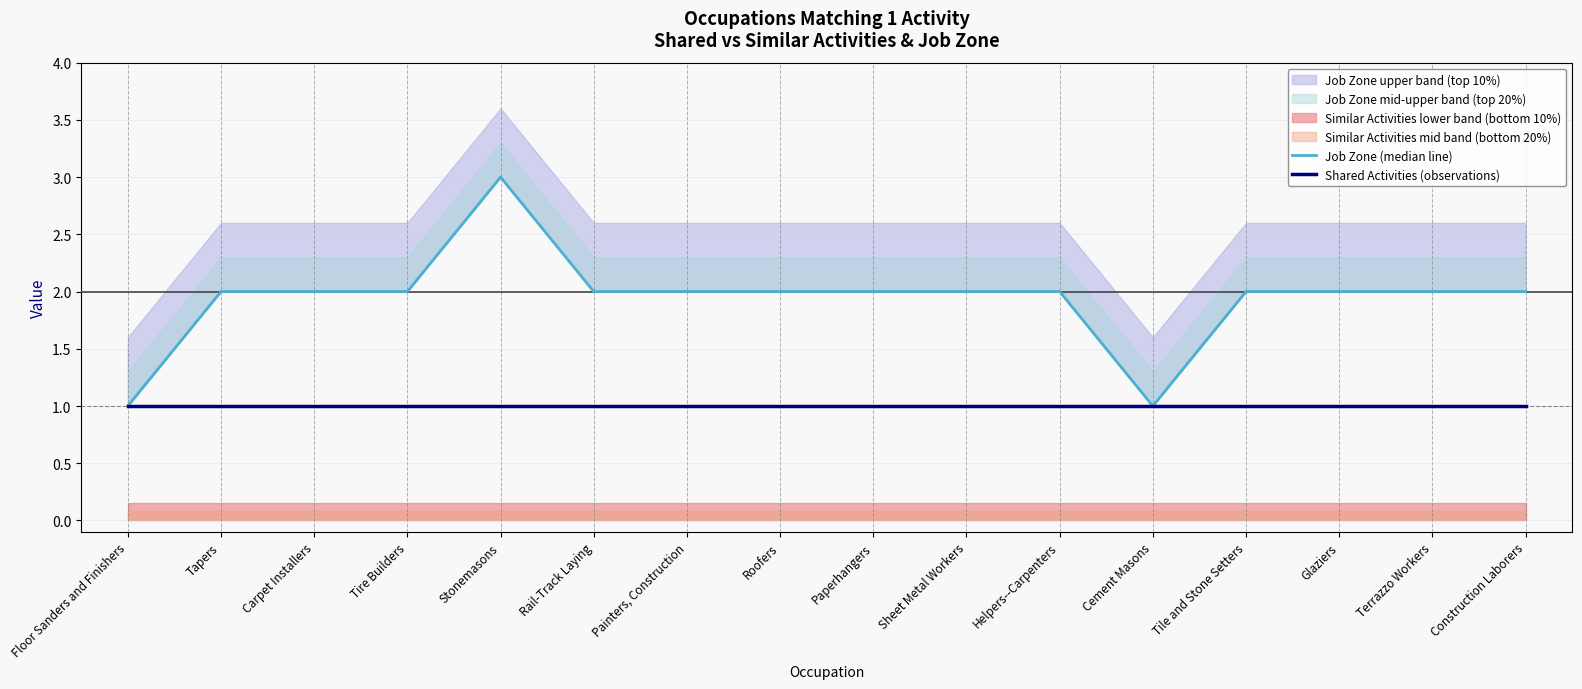

What is the lowest value of the Job Zone (median line) series?

1